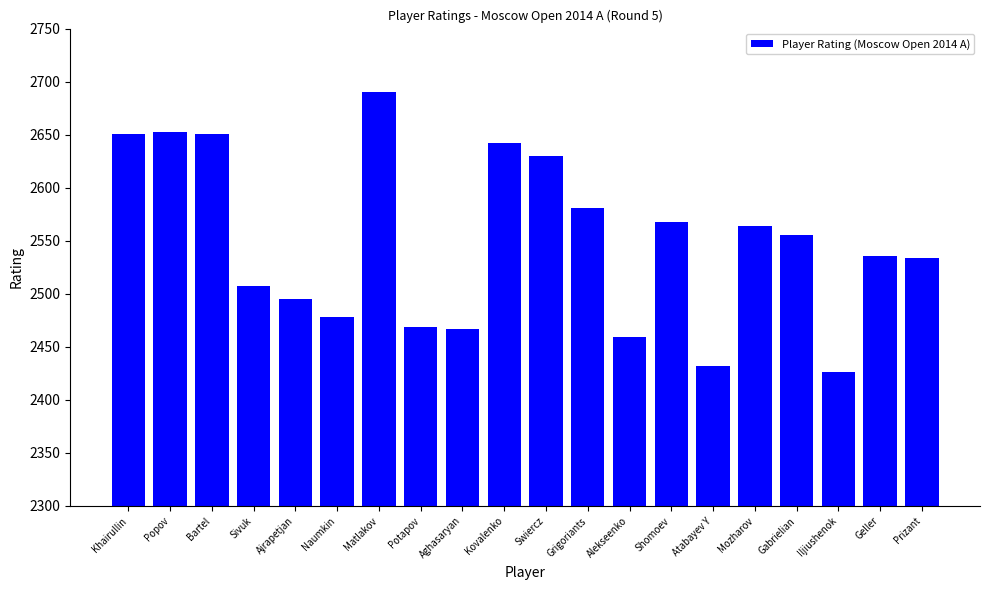

What is the label of the 10th bar from the right?

Swiercz